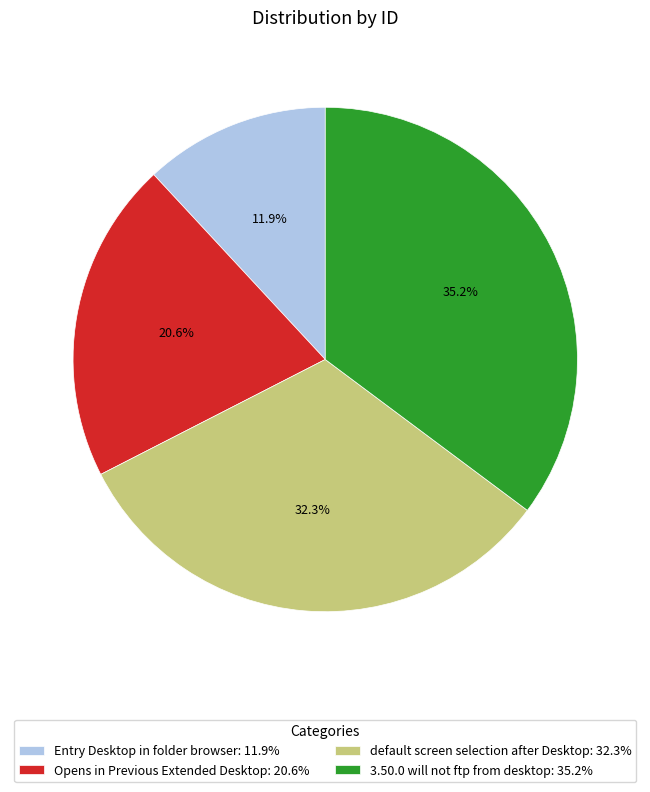

Between Opens in Previous Extended Desktop and default screen selection after Desktop, which is larger?

default screen selection after Desktop